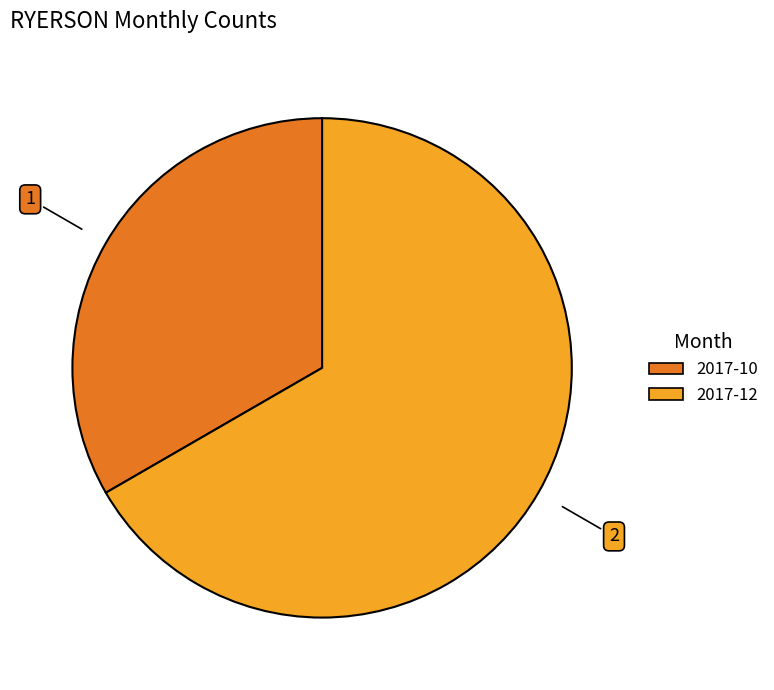

Do 2017-10 and 2017-12 together represent more than half of the pie?

Yes